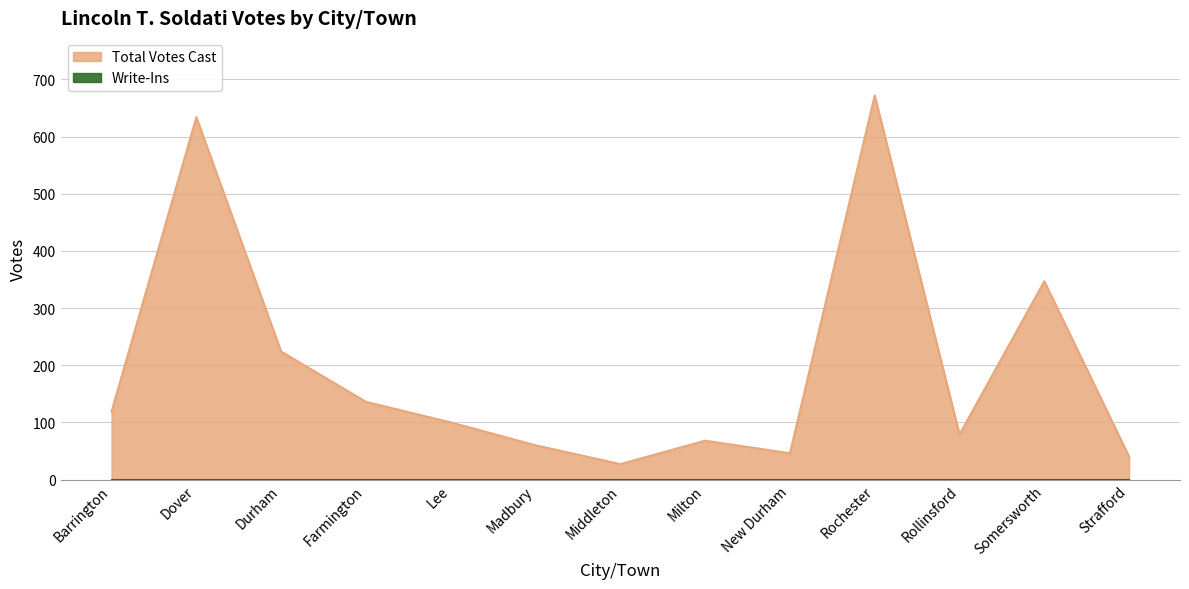

The chart shows a value of 47 at Lee. True or false?

False